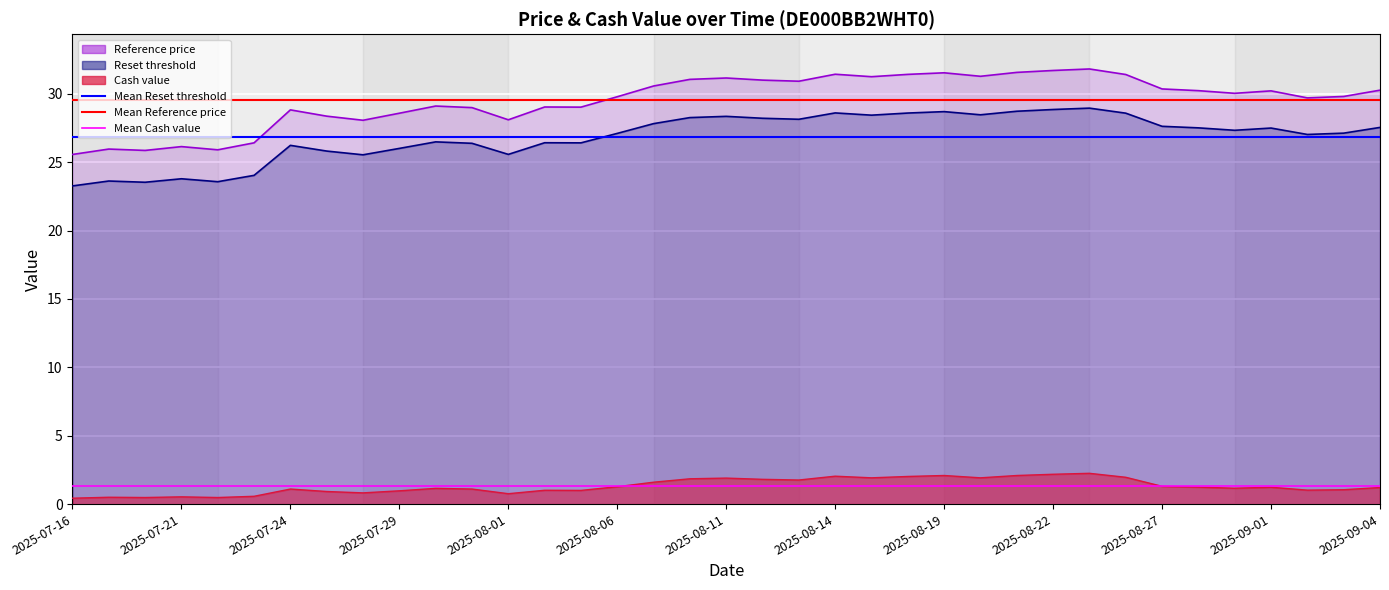

What is the sum of the Mean Reference price values at 2025-07-21 and 2025-07-16?

59.0